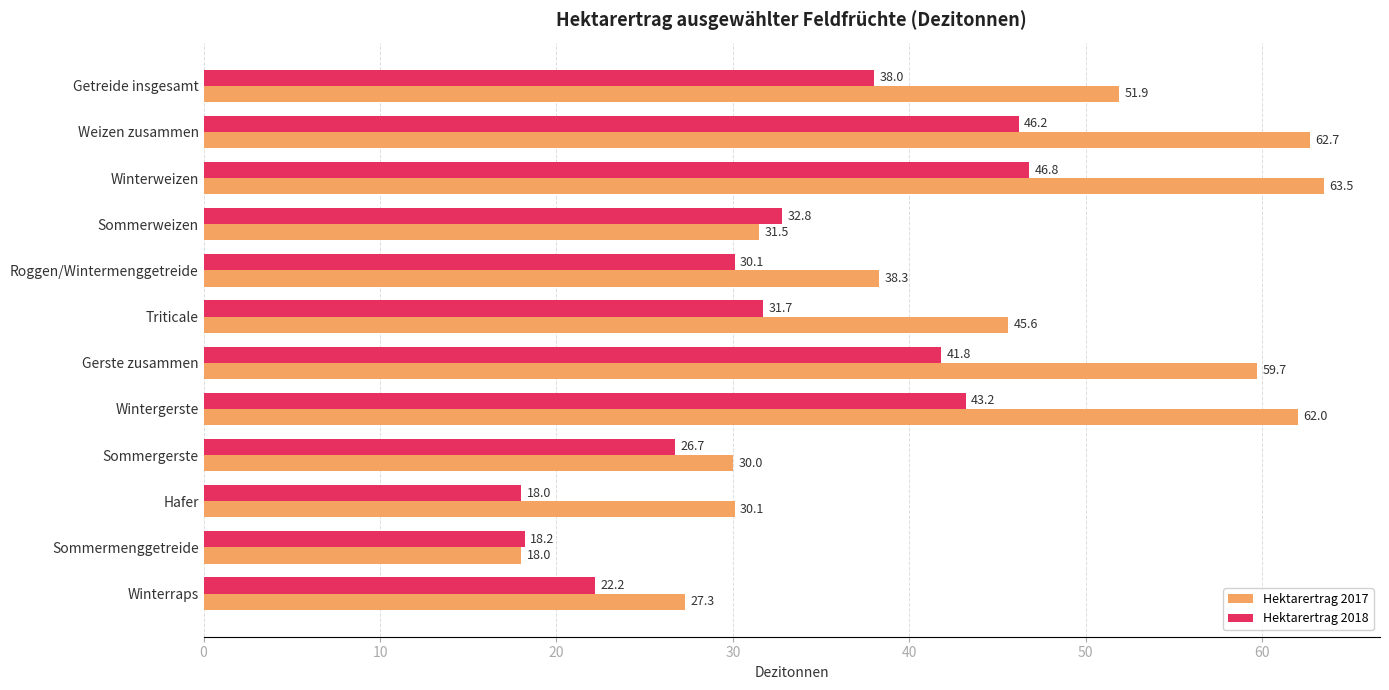

What is the minimum value for Hektarertrag 2017?

18.0